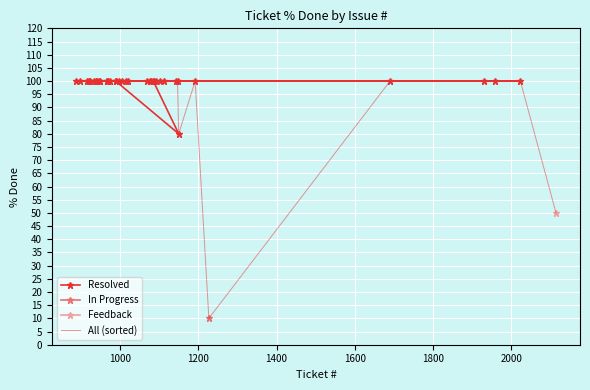

True or false: Resolved has more than 2 interior local peaks.

False